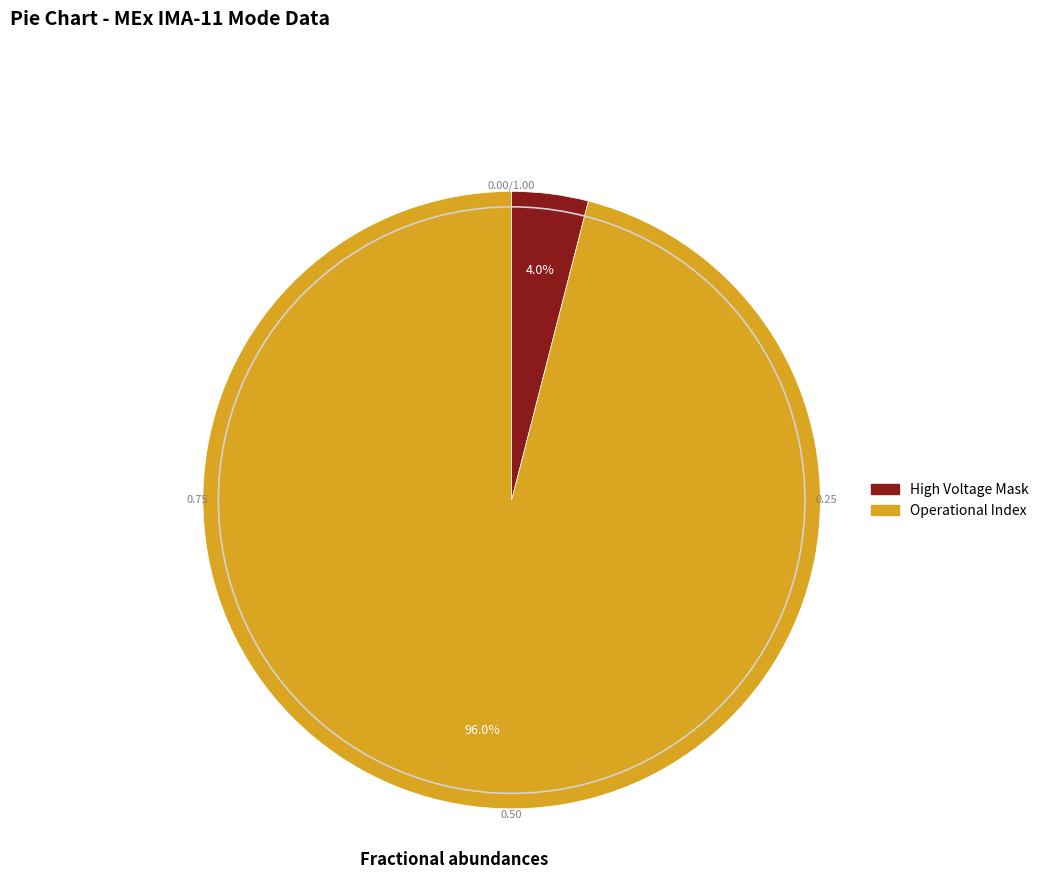

Count the number of slices in the pie.

2